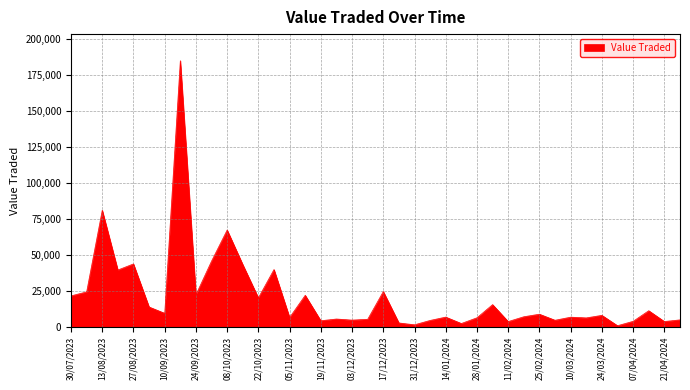

What is the difference between the maximum and minimum values?

184072